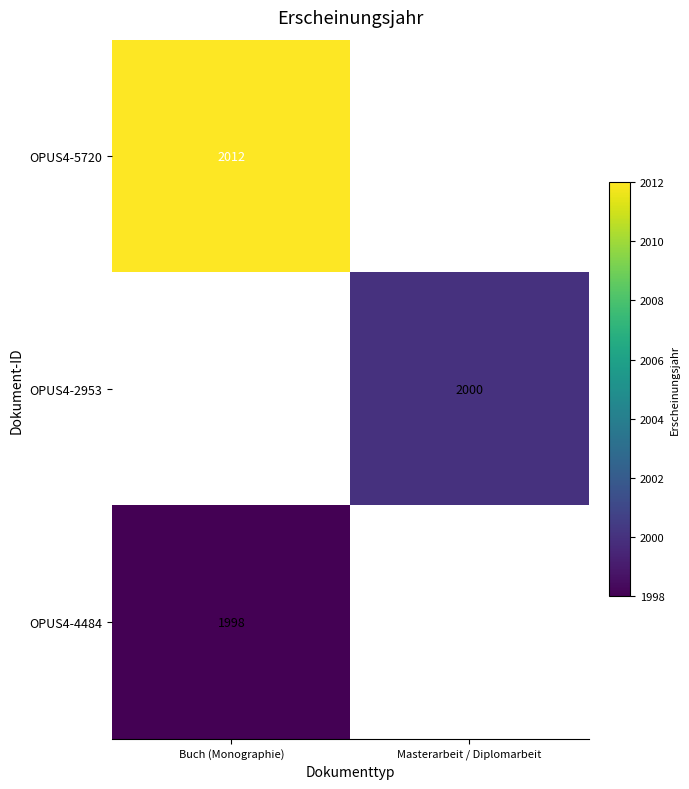

Between Masterarbeit / Diplomarbeit and Buch (Monographie), which is larger?

Buch (Monographie)